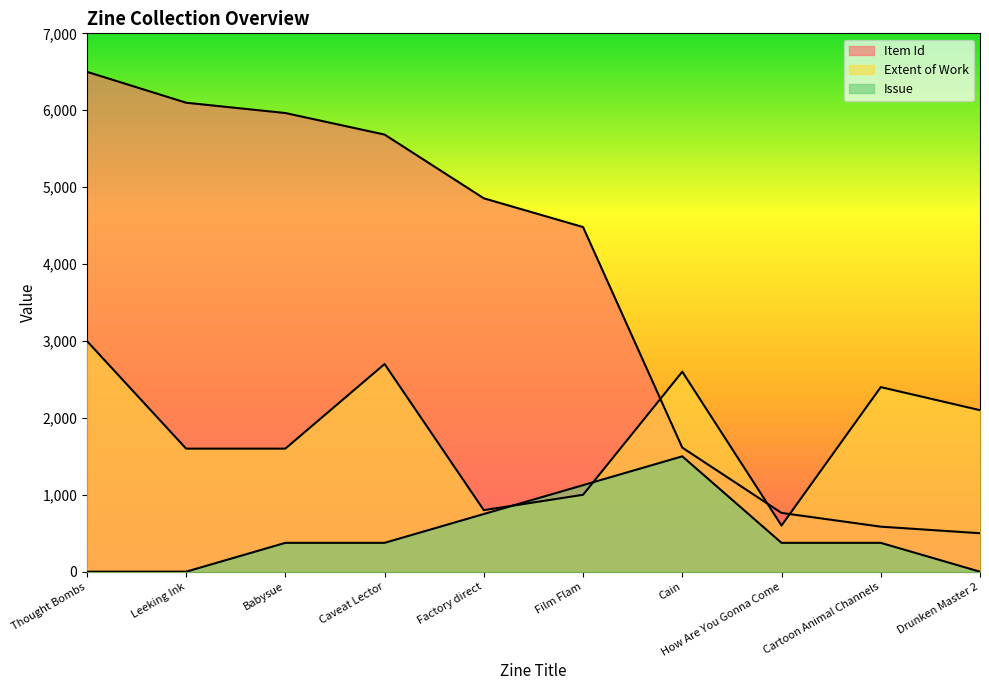

Which has a higher value, Thought Bombs or Cain?

Thought Bombs